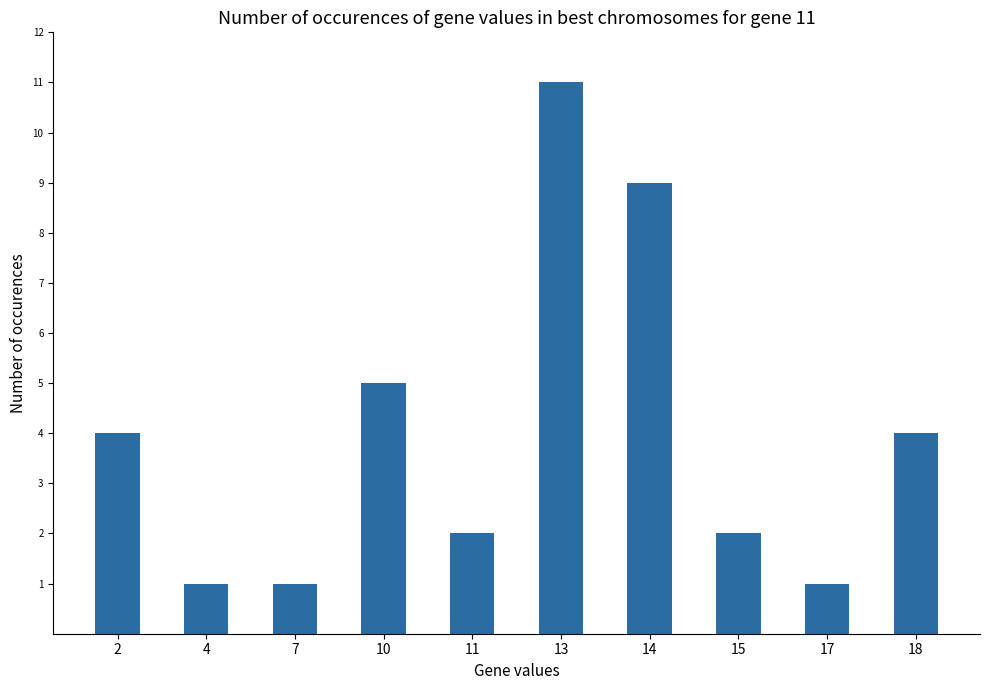

The value at 11 is 2. True or false?

True